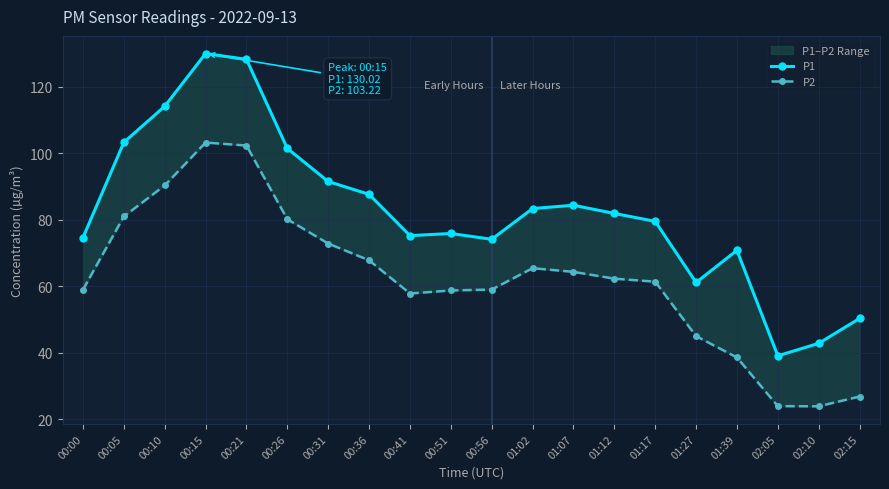

What is the difference between the P1 values at 00:10 and 00:56?

40.0